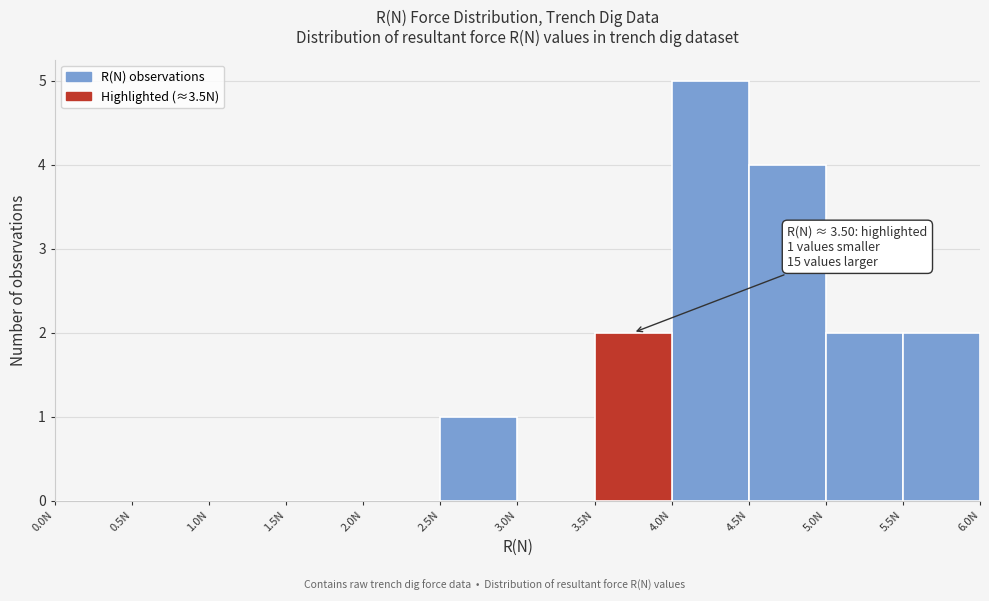

Over which range of the x-axis is the bar tallest?

4.0 to 4.5